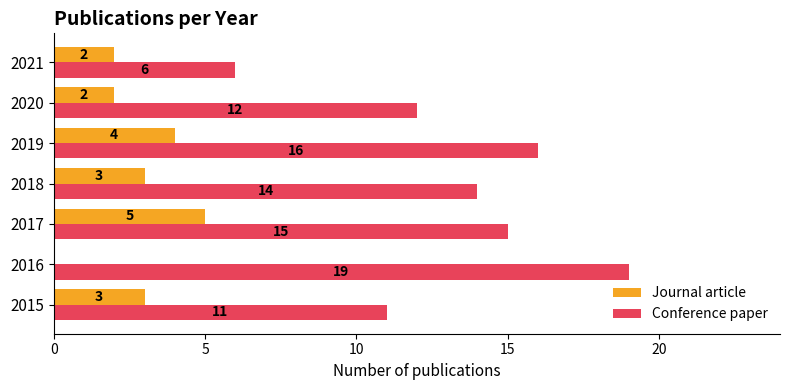

How many Journal article values are between 2 and 4?

5